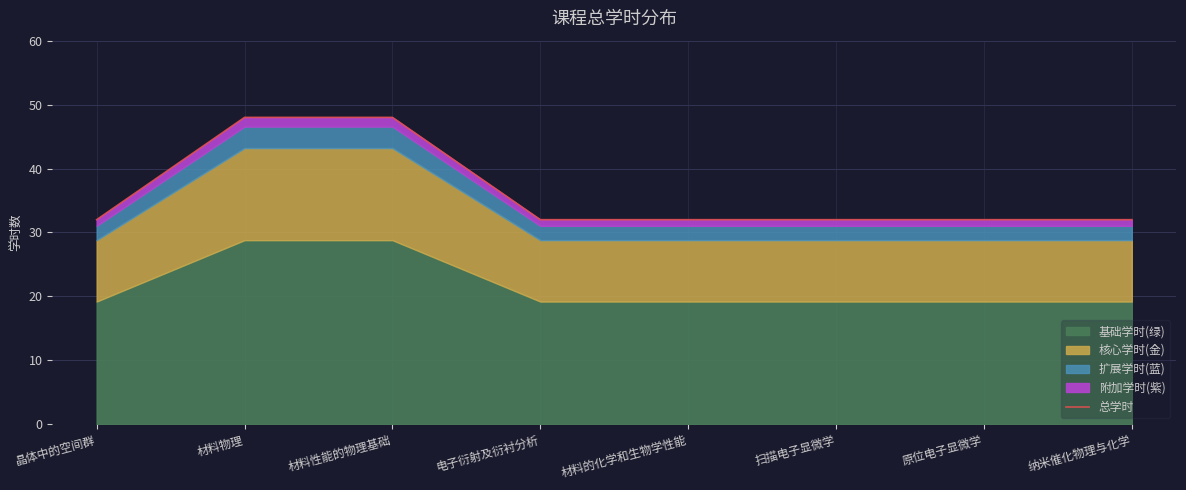

What position from the left is 扫描电子显微学?

6